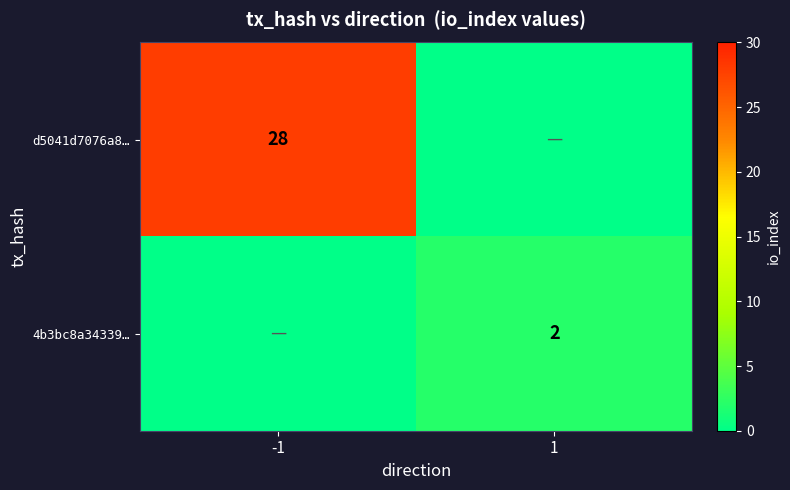

Is it true that 4b3bc8a34339… equals 2 at 1?

True